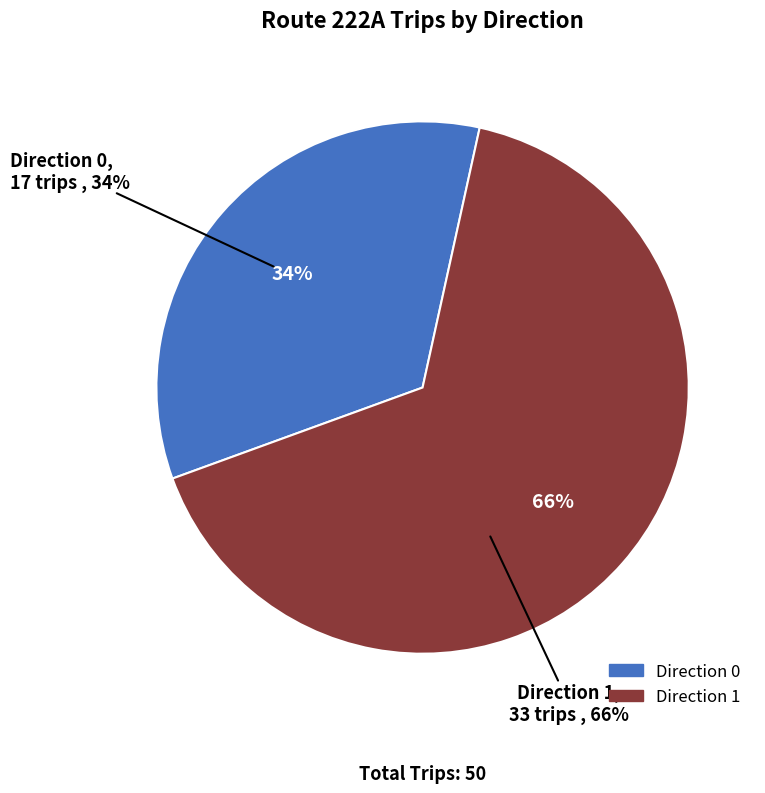

What portion of the pie excludes Direction 0?

66.0%